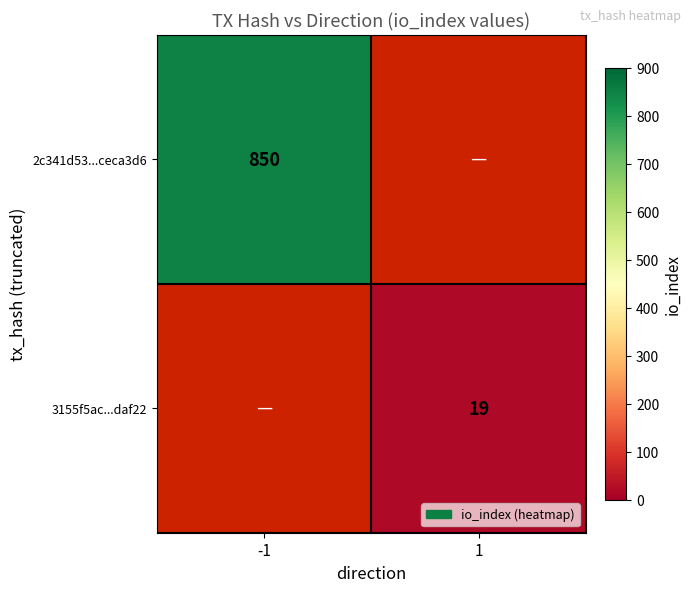

True or false: 2c341d53...ceca3d6 has a value of 368 at -1.

False